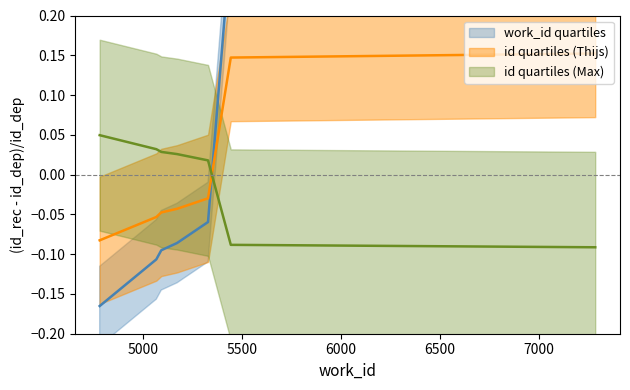

Count the id quartiles (Max) values in the range 0 to 1.

6